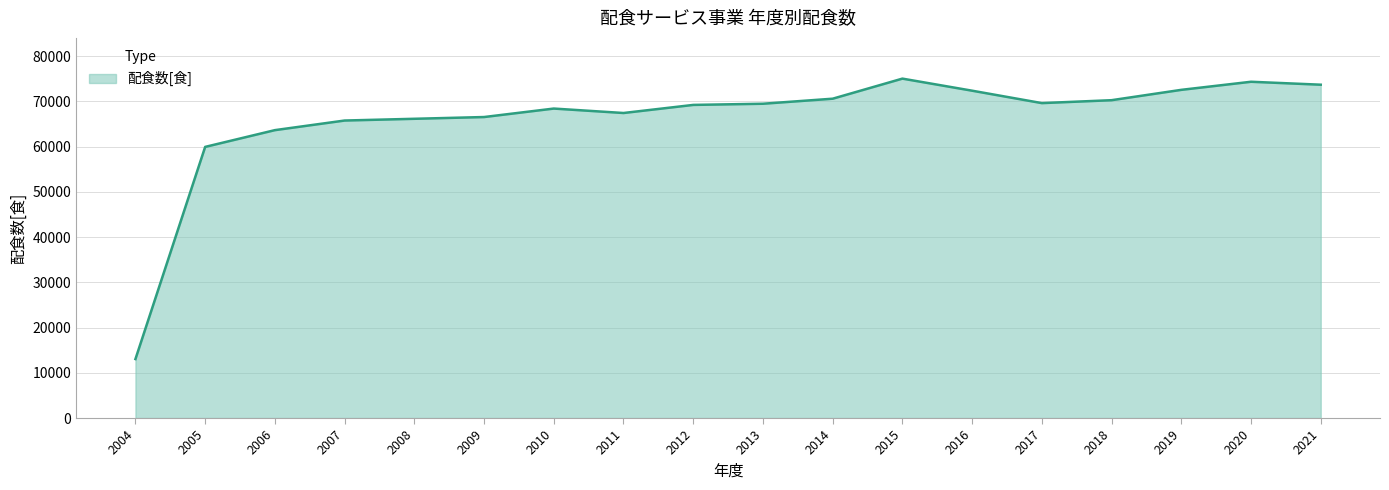

At which label is the value closest to 44040?

2005